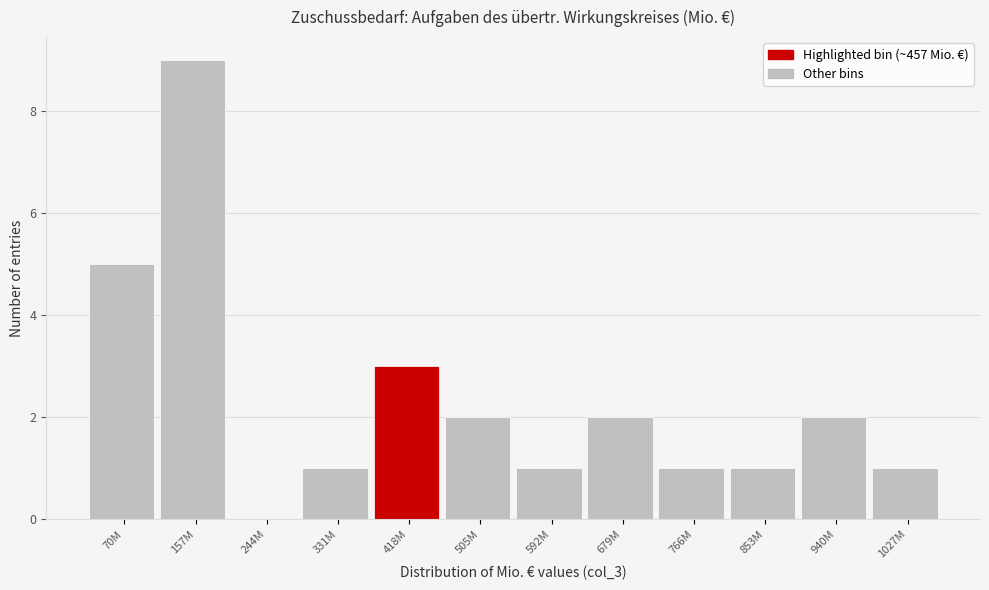

Reading left to right, list all the values displayed in this chart.

70M=5	157M=9	244M=0	331M=1	418M=3	505M=2	592M=1	679M=2	766M=1	853M=1	940M=2	1027M=1